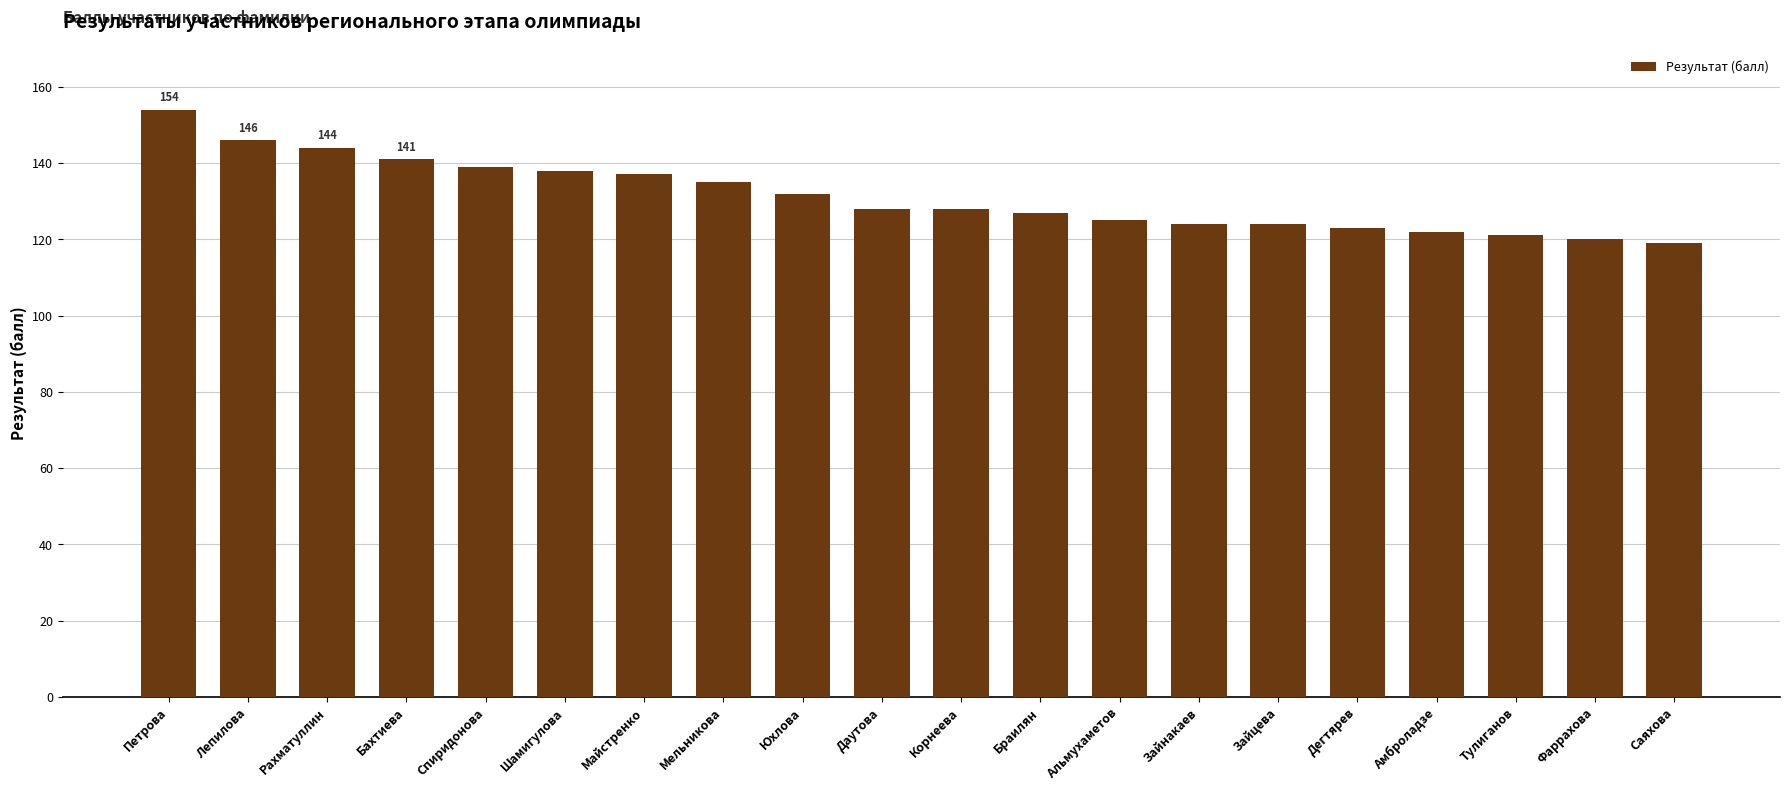

How many data points does each series have?

20